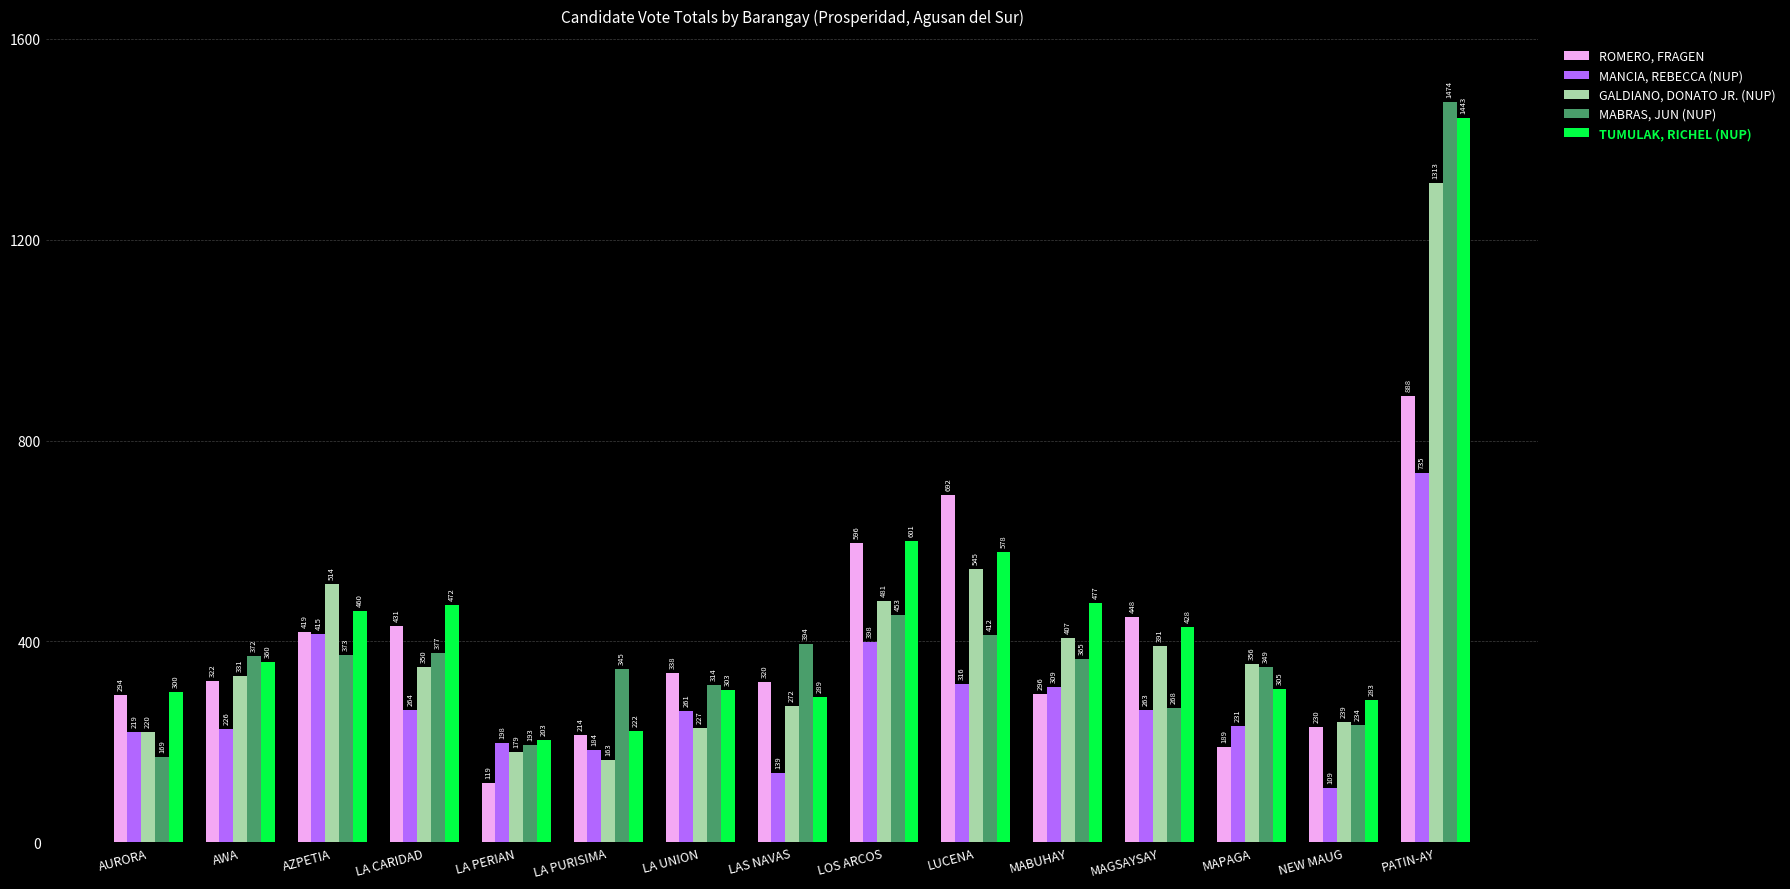

Rank the categories by GALDIANO, DONATO JR. (NUP) value from lowest to highest.

LA PURISIMA, LA PERIAN, AURORA, LA UNION, NEW MAUG, LAS NAVAS, AWA, LA CARIDAD, MAPAGA, MAGSAYSAY, MABUHAY, LOS ARCOS, AZPETIA, LUCENA, PATIN-AY